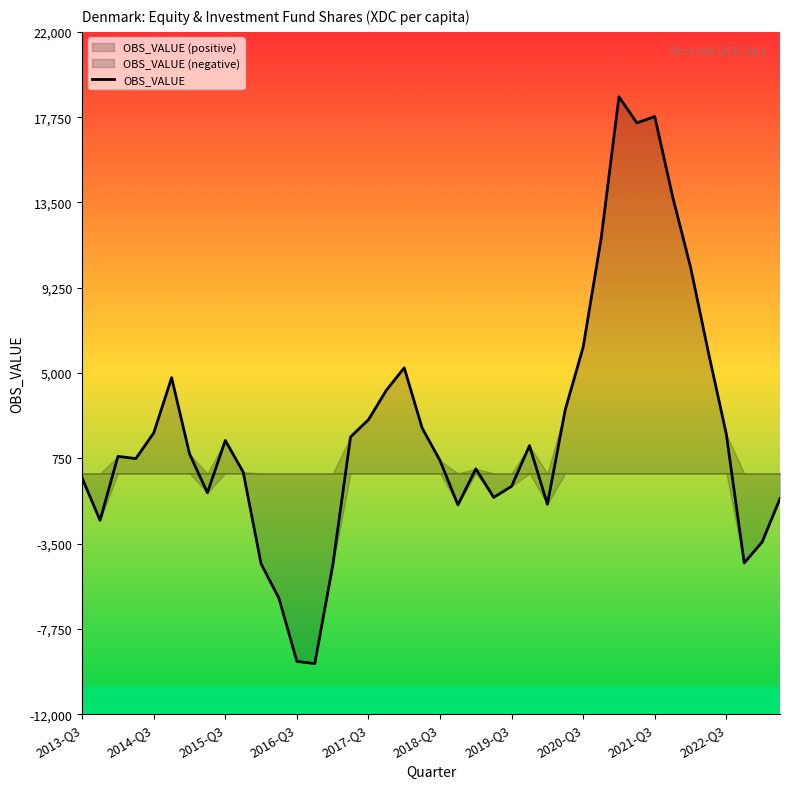

The chart shows a value of 28287.9 at 2021-Q3. True or false?

False